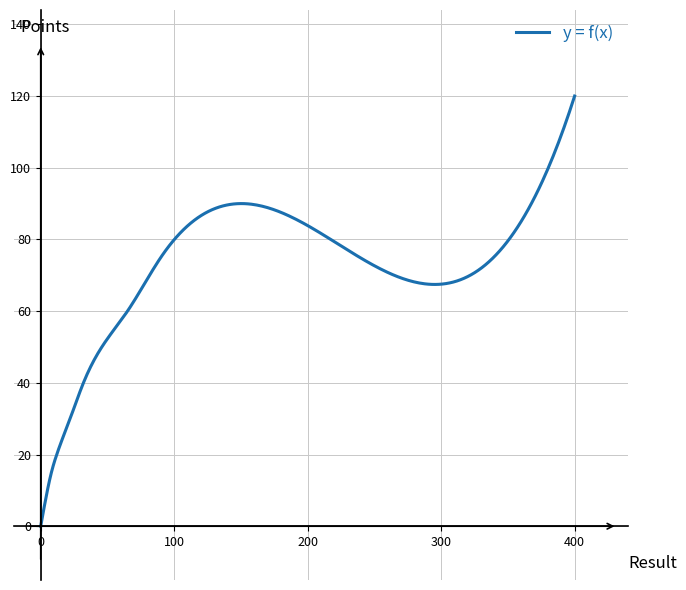

What is the difference between the maximum and minimum values?

120.0